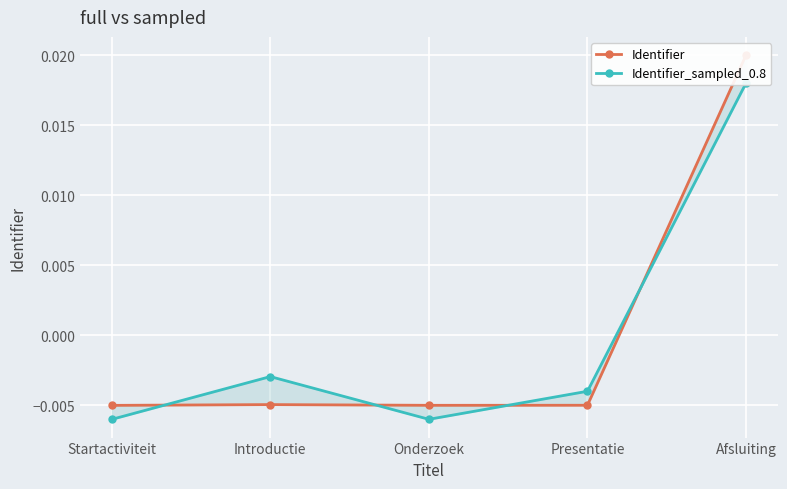

Rank the series by their average value, from lowest to highest.

Identifier_sampled_0.8, Identifier